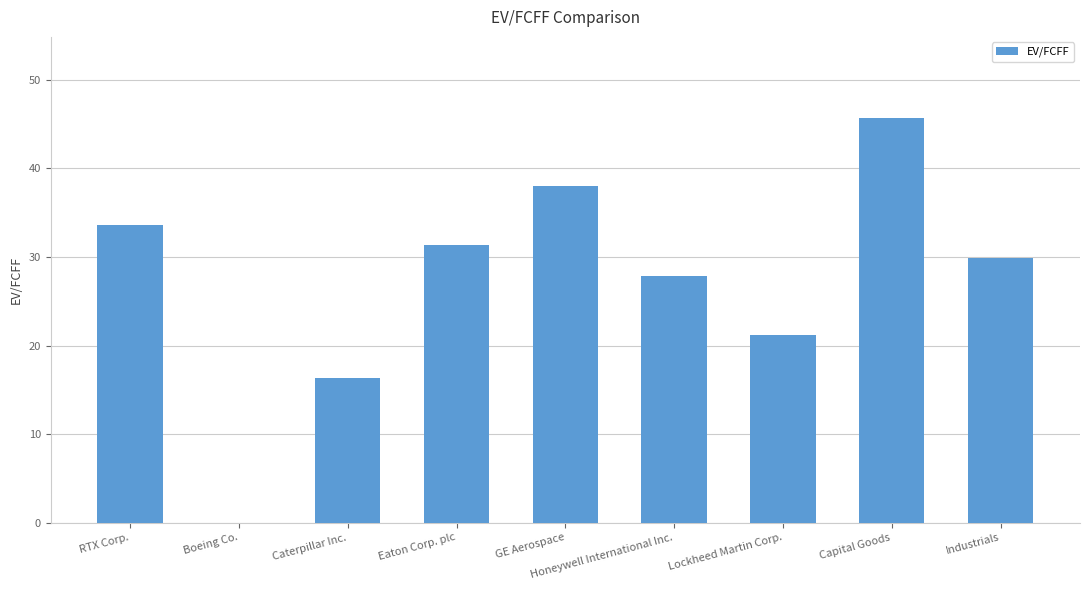

What is the sum of all values?

244.0